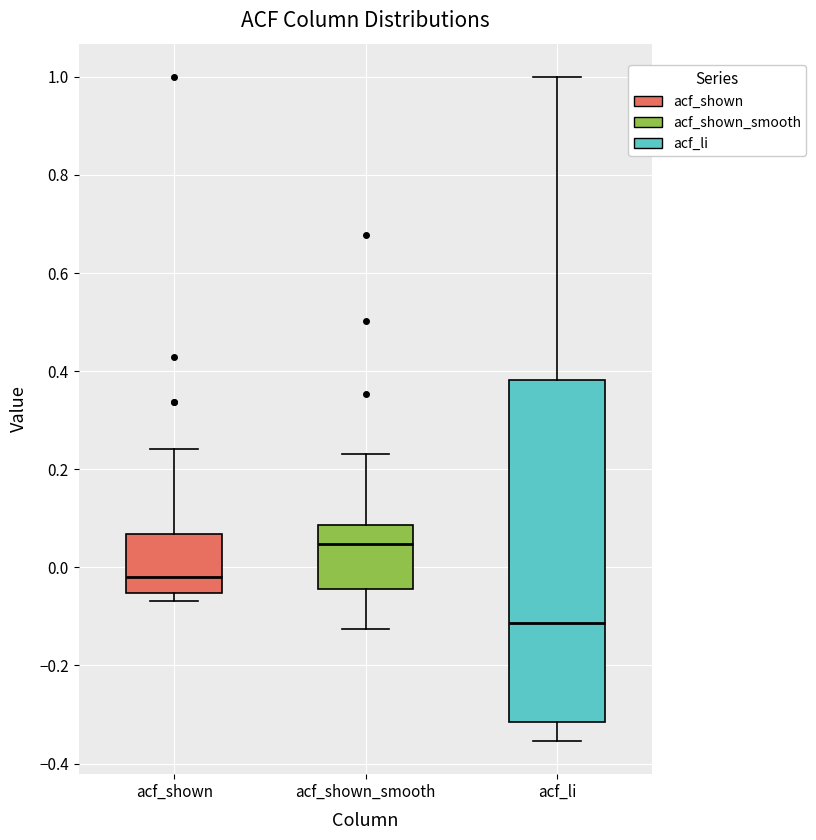

Reading left to right, read every box against the y-axis: the position of its median line, the range the box covers, and the ends of its whiskers. The values are not printed on the chart, so give them approximately, as read against the axis.

acf_shown: median -0.02, box -0.06 to 0.06, whiskers -0.06 (just below the box's lower edge) to 0.24
acf_shown_smooth: median 0.04, box -0.04 to 0.08, whiskers -0.12 to 0.24
acf_li: median -0.12, box -0.32 to 0.38, whiskers -0.36 to 1.00